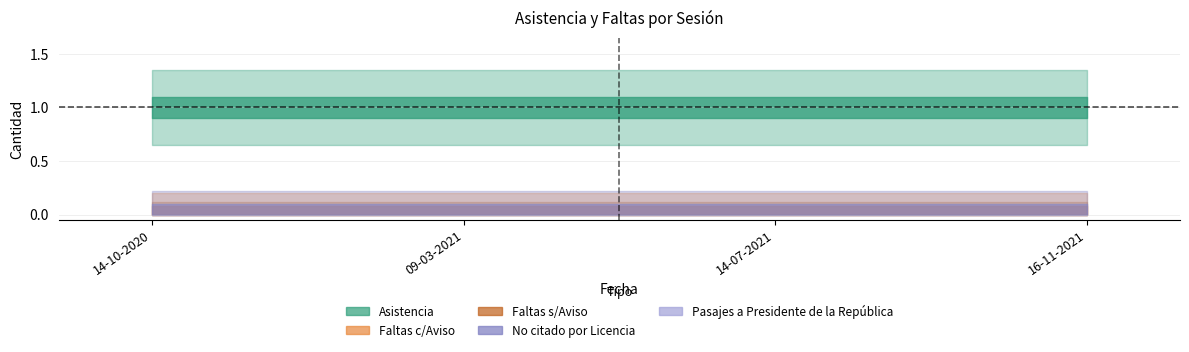

Reading left to right, transcribe all the data shown in this chart.

Asistencia: 1	1	1	1
Faltas c/Aviso: 0	0	0	0
Faltas s/Aviso: 0	0	0	0
No citado por Licencia: 0	0	0	0
Pasajes a Presidente de la República: 0	0	0	0